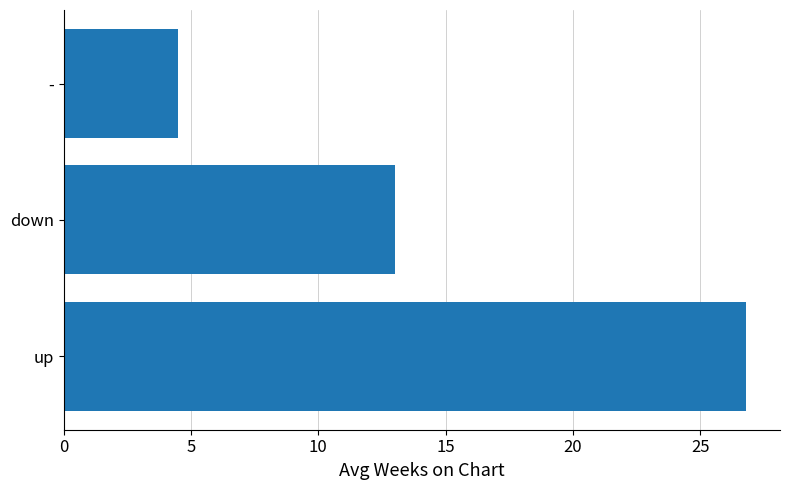

Reading bottom to top, list all the values displayed in this chart.

up=26.8	down=13.0	-=4.5